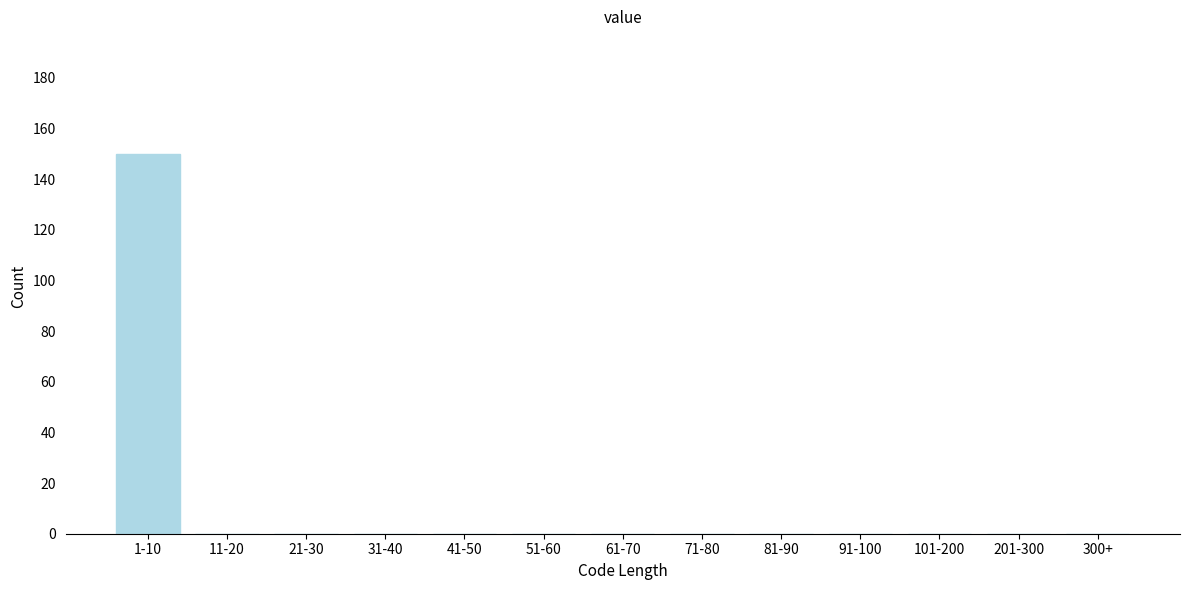

Reading left to right, transcribe all the data shown in this chart.

1-10=150	11-20=0	21-30=0	31-40=0	41-50=0	51-60=0	61-70=0	71-80=0	81-90=0	91-100=0	101-200=0	201-300=0	300+=0